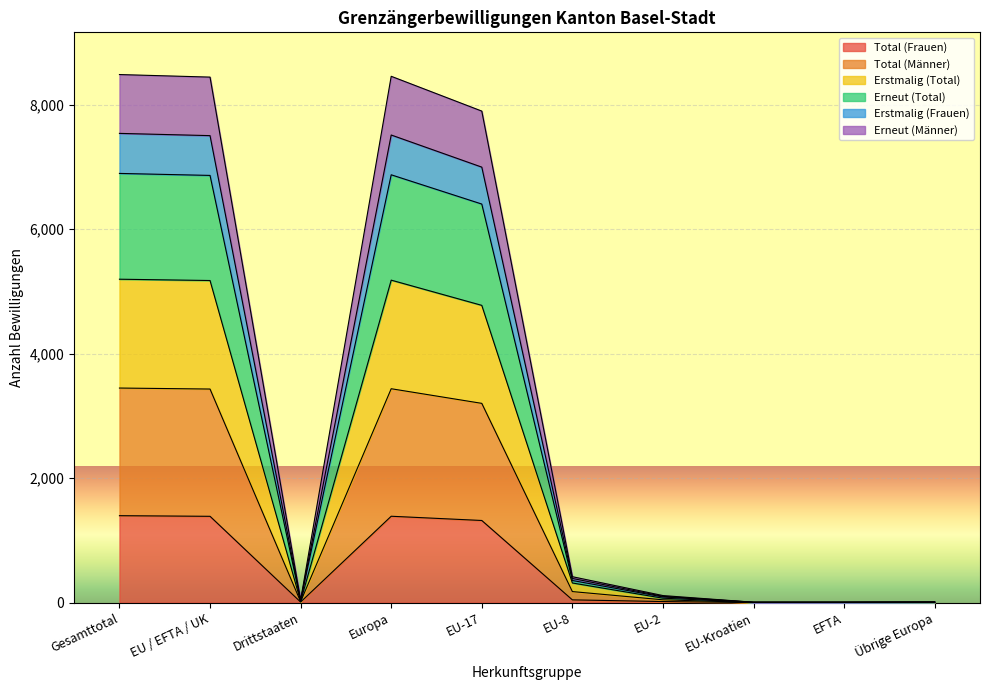

True or false: Total (Männer) has a value of 3176 at EU / EFTA / UK.

False